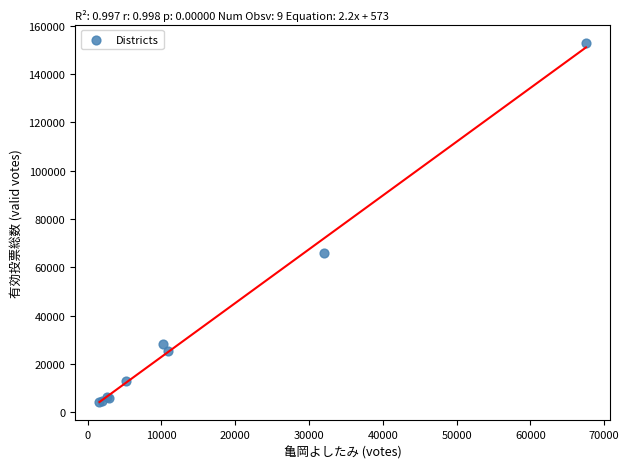

What Y value in the scatter plot is closest to 78509?

66000